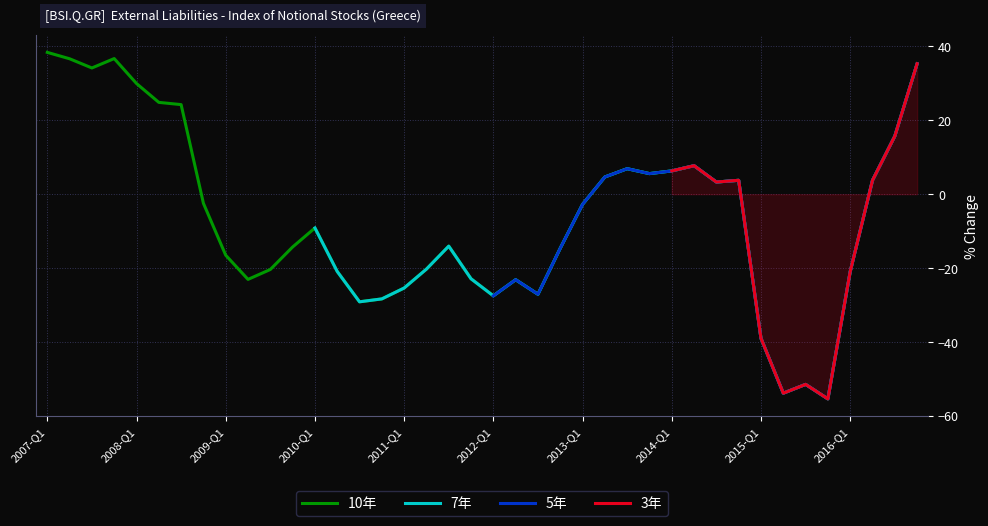

Is this an area chart (filled region under the line)?

No